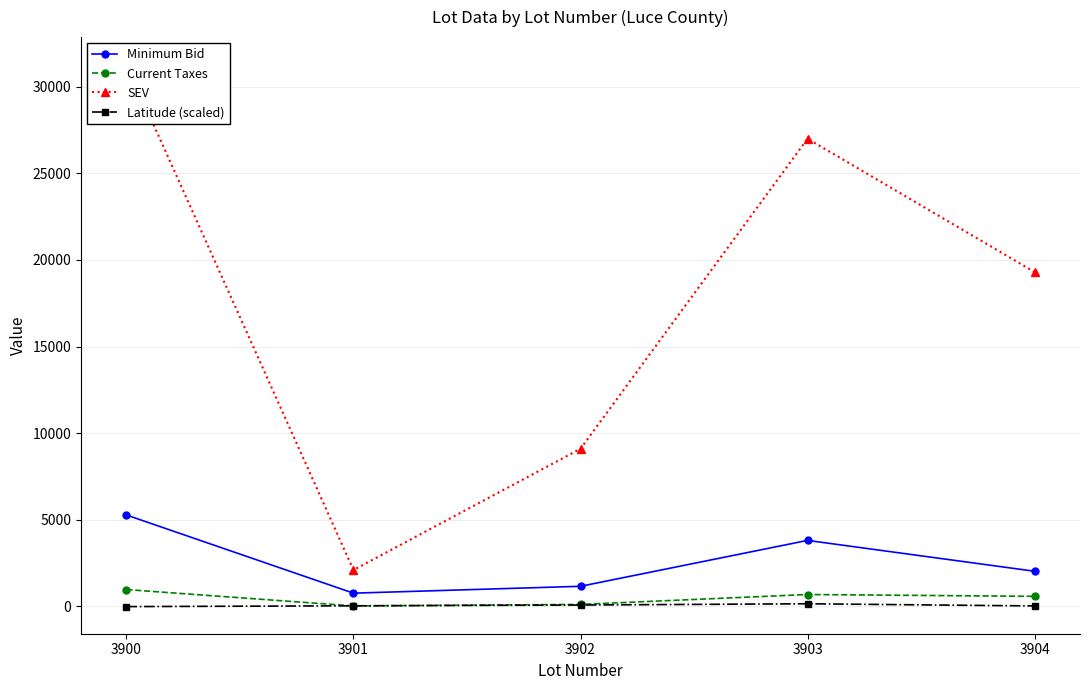

How many values in the Minimum Bid series are below 2028?

2